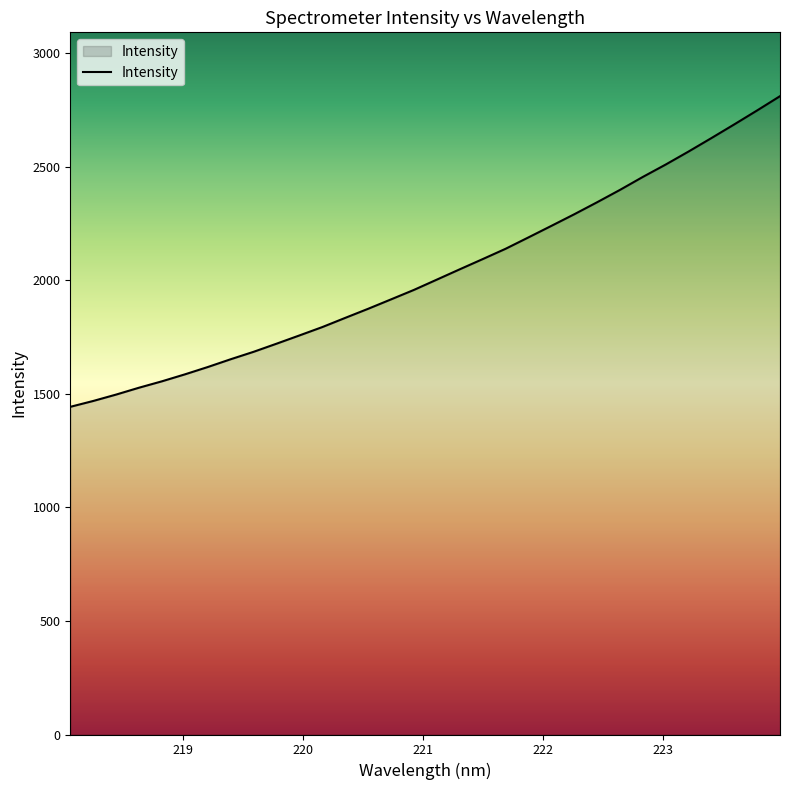

How many values exceed 2003?

16